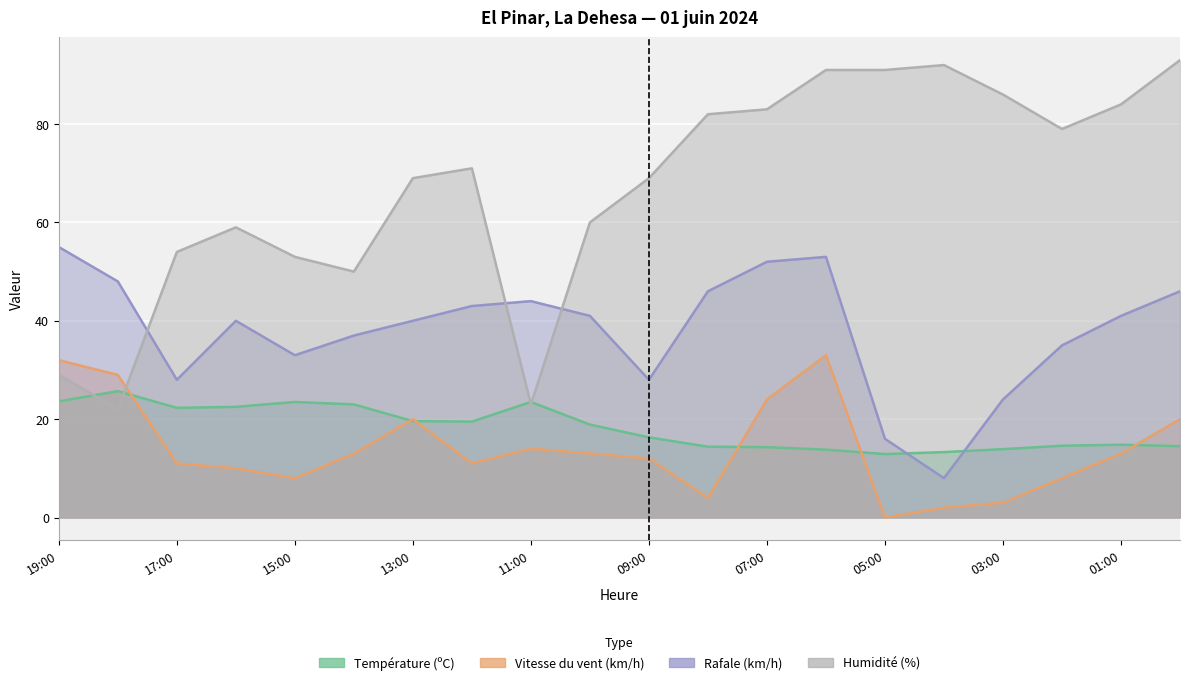

Which series has the largest total across all categories?

Humidité (%)